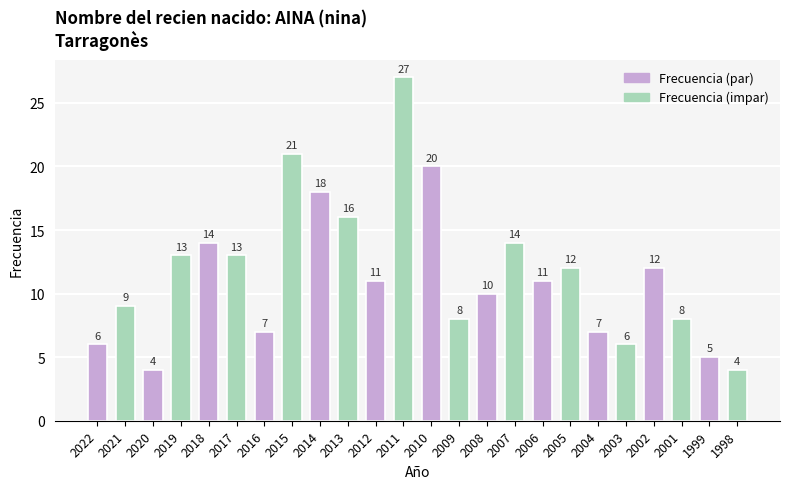

The chart shows a value of 5 at 1999. True or false?

True